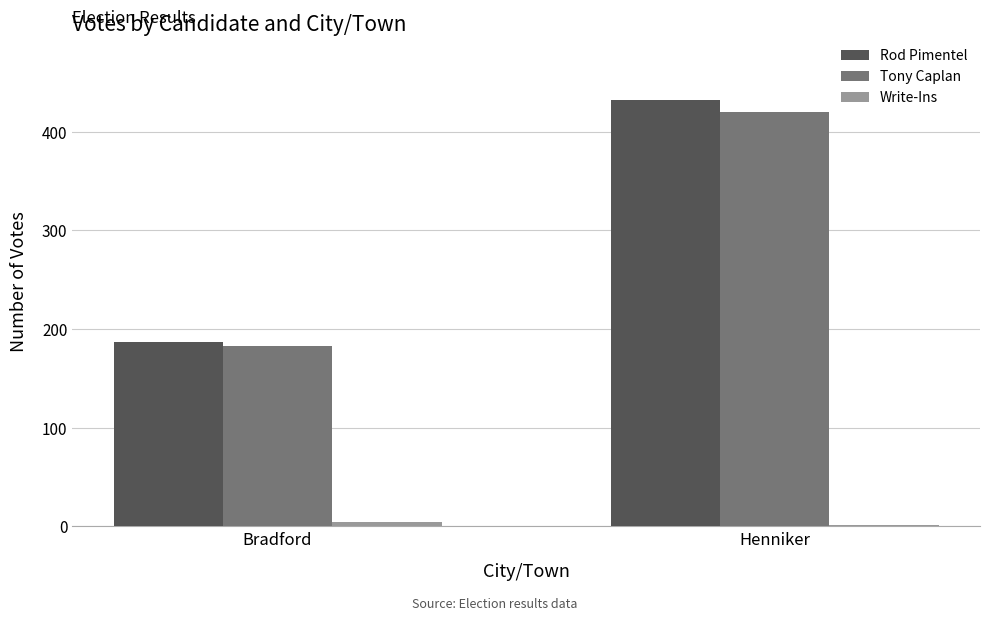

How many groups of bars are there?

2